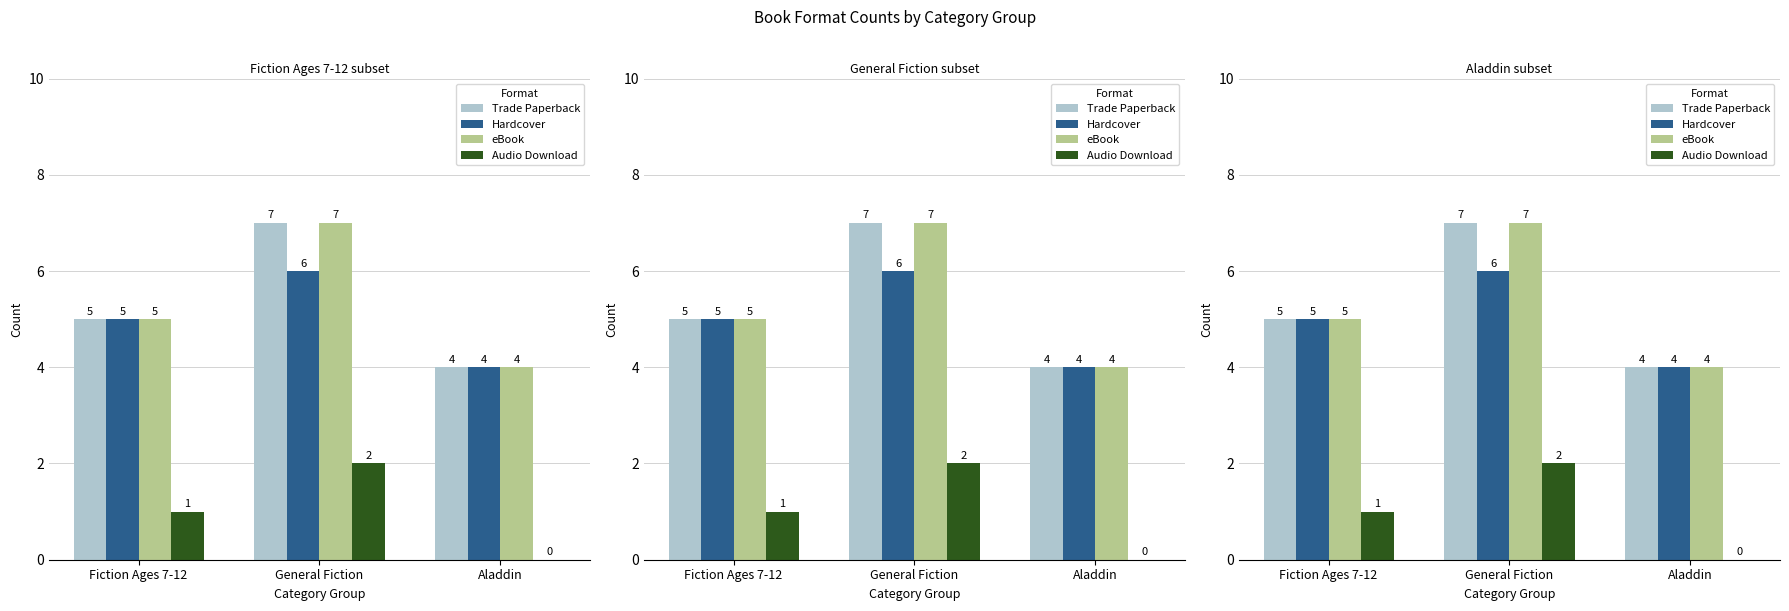

Read the Hardcover value at Fiction Ages 7-12.

5